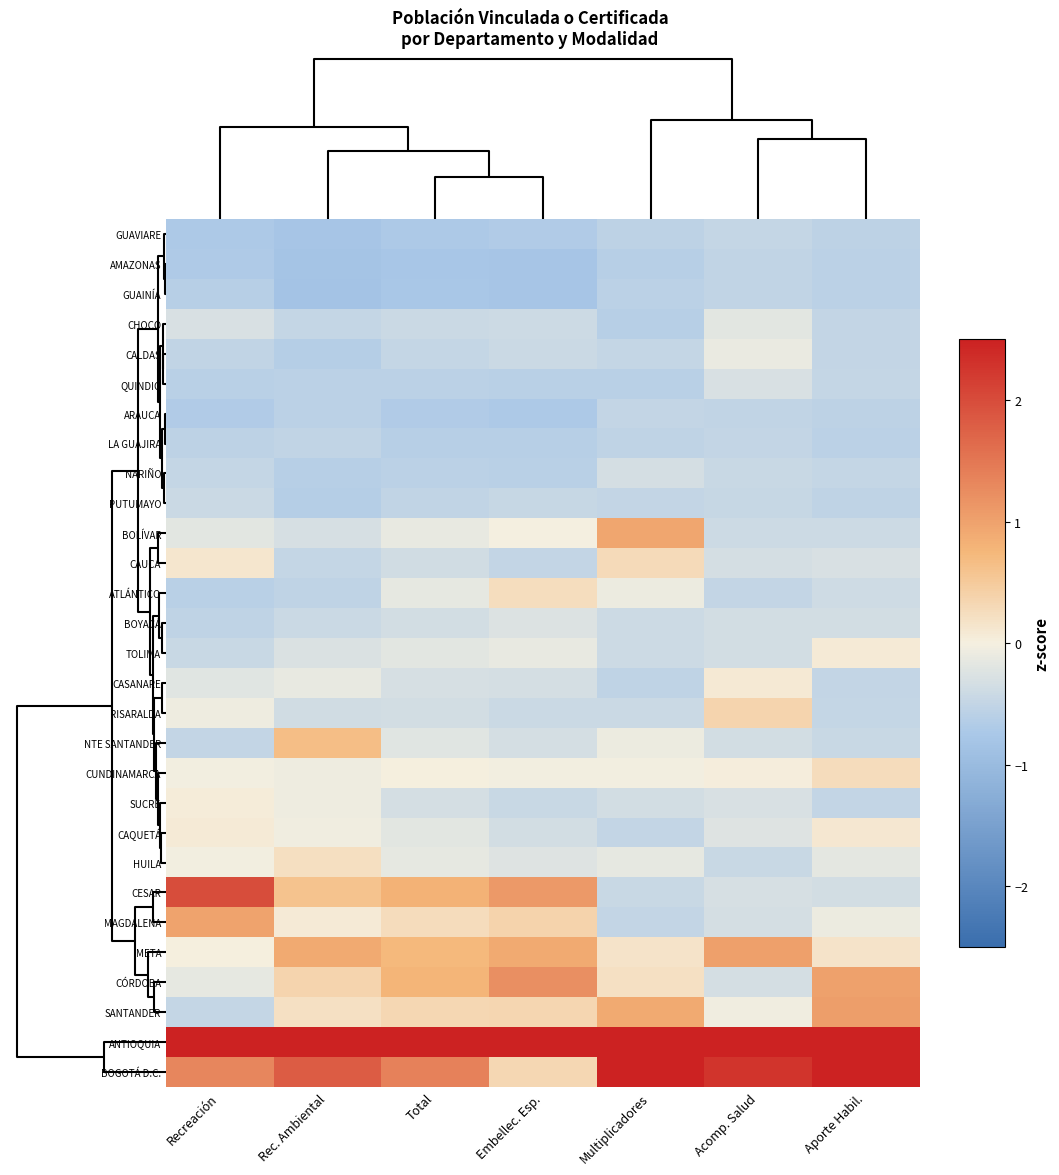

Reading left to right, extract all data points from this chart.

GUAVIARE: Recreación=-0.7	Rec. Ambiental=-0.8	Total=-0.7	Embellec. Esp.=-0.7	Multiplicadores=-0.6	Acomp. Salud=-0.5	Aporte Habil.=-0.6
AMAZONAS: Recreación=-0.7	Rec. Ambiental=-0.8	Total=-0.8	Embellec. Esp.=-0.8	Multiplicadores=-0.6	Acomp. Salud=-0.5	Aporte Habil.=-0.6
GUAINÍA: Recreación=-0.6	Rec. Ambiental=-0.8	Total=-0.8	Embellec. Esp.=-0.8	Multiplicadores=-0.6	Acomp. Salud=-0.5	Aporte Habil.=-0.6
CHOCÓ: Recreación=-0.3	Rec. Ambiental=-0.5	Total=-0.4	Embellec. Esp.=-0.4	Multiplicadores=-0.6	Acomp. Salud=-0.2	Aporte Habil.=-0.5
CALDAS: Recreación=-0.5	Rec. Ambiental=-0.6	Total=-0.5	Embellec. Esp.=-0.4	Multiplicadores=-0.5	Acomp. Salud=-0.1	Aporte Habil.=-0.5
QUINDIO: Recreación=-0.6	Rec. Ambiental=-0.6	Total=-0.6	Embellec. Esp.=-0.6	Multiplicadores=-0.6	Acomp. Salud=-0.3	Aporte Habil.=-0.5
ARAUCA: Recreación=-0.7	Rec. Ambiental=-0.6	Total=-0.7	Embellec. Esp.=-0.7	Multiplicadores=-0.5	Acomp. Salud=-0.5	Aporte Habil.=-0.6
LA GUAJIRA: Recreación=-0.6	Rec. Ambiental=-0.5	Total=-0.6	Embellec. Esp.=-0.6	Multiplicadores=-0.5	Acomp. Salud=-0.5	Aporte Habil.=-0.6
NARIÑO: Recreación=-0.5	Rec. Ambiental=-0.6	Total=-0.6	Embellec. Esp.=-0.6	Multiplicadores=-0.3	Acomp. Salud=-0.4	Aporte Habil.=-0.5
PUTUMAYO: Recreación=-0.4	Rec. Ambiental=-0.6	Total=-0.5	Embellec. Esp.=-0.5	Multiplicadores=-0.5	Acomp. Salud=-0.5	Aporte Habil.=-0.5
BOLÍVAR: Recreación=-0.2	Rec. Ambiental=-0.3	Total=-0.1	Embellec. Esp.=-0.0	Multiplicadores=0.9	Acomp. Salud=-0.4	Aporte Habil.=-0.4
CAUCA: Recreación=0.1	Rec. Ambiental=-0.5	Total=-0.4	Embellec. Esp.=-0.5	Multiplicadores=0.3	Acomp. Salud=-0.3	Aporte Habil.=-0.3
ATLÁNTICO: Recreación=-0.6	Rec. Ambiental=-0.5	Total=-0.1	Embellec. Esp.=0.3	Multiplicadores=-0.1	Acomp. Salud=-0.5	Aporte Habil.=-0.4
BOYACÁ: Recreación=-0.5	Rec. Ambiental=-0.4	Total=-0.4	Embellec. Esp.=-0.2	Multiplicadores=-0.4	Acomp. Salud=-0.3	Aporte Habil.=-0.3
TOLIMA: Recreación=-0.4	Rec. Ambiental=-0.3	Total=-0.2	Embellec. Esp.=-0.1	Multiplicadores=-0.4	Acomp. Salud=-0.3	Aporte Habil.=0.1
CASANARE: Recreación=-0.2	Rec. Ambiental=-0.1	Total=-0.3	Embellec. Esp.=-0.3	Multiplicadores=-0.5	Acomp. Salud=0.1	Aporte Habil.=-0.5
RISARALDA: Recreación=-0.1	Rec. Ambiental=-0.4	Total=-0.3	Embellec. Esp.=-0.4	Multiplicadores=-0.4	Acomp. Salud=0.4	Aporte Habil.=-0.5
NTE SANTANDER: Recreación=-0.5	Rec. Ambiental=0.7	Total=-0.2	Embellec. Esp.=-0.3	Multiplicadores=-0.1	Acomp. Salud=-0.3	Aporte Habil.=-0.4
CUNDINAMARCA: Recreación=-0.0	Rec. Ambiental=-0.1	Total=0.0	Embellec. Esp.=-0.0	Multiplicadores=-0.0	Acomp. Salud=0.0	Aporte Habil.=0.3
SUCRE: Recreación=0.1	Rec. Ambiental=-0.1	Total=-0.3	Embellec. Esp.=-0.4	Multiplicadores=-0.3	Acomp. Salud=-0.3	Aporte Habil.=-0.5
CAQUETÁ: Recreación=0.1	Rec. Ambiental=-0.1	Total=-0.2	Embellec. Esp.=-0.3	Multiplicadores=-0.5	Acomp. Salud=-0.2	Aporte Habil.=0.1
HUILA: Recreación=-0.0	Rec. Ambiental=0.2	Total=-0.1	Embellec. Esp.=-0.2	Multiplicadores=-0.2	Acomp. Salud=-0.4	Aporte Habil.=-0.2
CESAR: Recreación=2.0	Rec. Ambiental=0.6	Total=0.8	Embellec. Esp.=1.1	Multiplicadores=-0.4	Acomp. Salud=-0.3	Aporte Habil.=-0.3
MAGDALENA: Recreación=1.0	Rec. Ambiental=0.1	Total=0.3	Embellec. Esp.=0.4	Multiplicadores=-0.5	Acomp. Salud=-0.3	Aporte Habil.=-0.1
META: Recreación=0.0	Rec. Ambiental=0.9	Total=0.7	Embellec. Esp.=0.9	Multiplicadores=0.2	Acomp. Salud=1.0	Aporte Habil.=0.2
CÓRDOBA: Recreación=-0.1	Rec. Ambiental=0.4	Total=0.8	Embellec. Esp.=1.2	Multiplicadores=0.2	Acomp. Salud=-0.3	Aporte Habil.=1.0
SANTANDER: Recreación=-0.5	Rec. Ambiental=0.2	Total=0.3	Embellec. Esp.=0.3	Multiplicadores=0.9	Acomp. Salud=-0.0	Aporte Habil.=1.0
ANTIOQUIA: Recreación=4.2	Rec. Ambiental=4.3	Total=4.5	Embellec. Esp.=4.5	Multiplicadores=2.8	Acomp. Salud=4.4	Aporte Habil.=3.8
BOGOTÁ D.C.: Recreación=1.3	Rec. Ambiental=1.8	Total=1.4	Embellec. Esp.=0.3	Multiplicadores=3.8	Acomp. Salud=2.3	Aporte Habil.=2.7